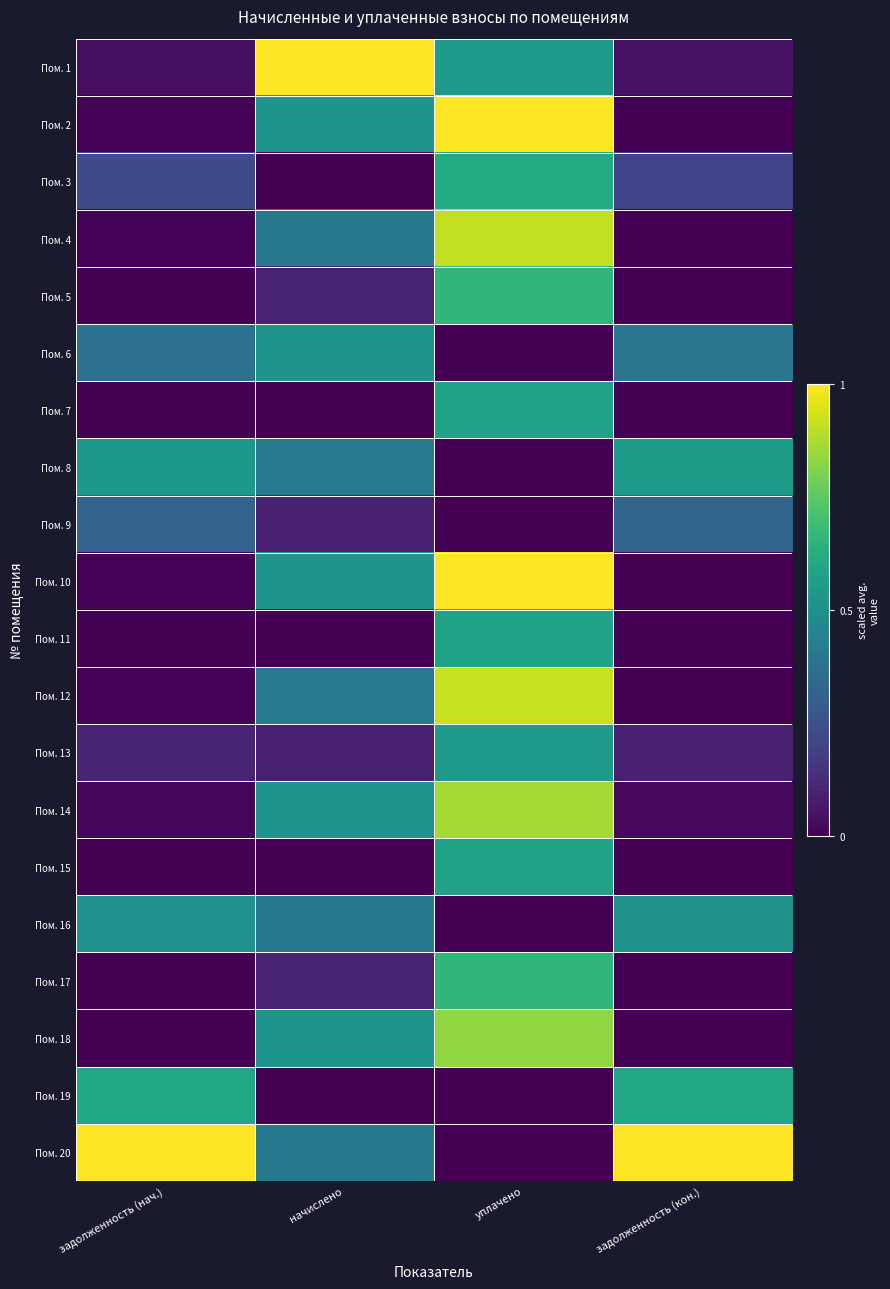

Reading left to right, list all the values displayed in this chart.

Пом. 1: задолженность (нач.)=0.0	начислено=1.0	уплачено=0.5	задолженность (кон.)=0.0
Пом. 2: задолженность (нач.)=0.0	начислено=0.5	уплачено=1.0	задолженность (кон.)=0.0
Пом. 3: задолженность (нач.)=0.2	начислено=0.0	уплачено=0.6	задолженность (кон.)=0.2
Пом. 4: задолженность (нач.)=0.0	начислено=0.4	уплачено=0.9	задолженность (кон.)=0.0
Пом. 5: задолженность (нач.)=0.0	начислено=0.1	уплачено=0.7	задолженность (кон.)=0.0
Пом. 6: задолженность (нач.)=0.4	начислено=0.5	уплачено=0.0	задолженность (кон.)=0.4
Пом. 7: задолженность (нач.)=0.0	начислено=0.0	уплачено=0.6	задолженность (кон.)=0.0
Пом. 8: задолженность (нач.)=0.5	начислено=0.4	уплачено=0.0	задолженность (кон.)=0.5
Пом. 9: задолженность (нач.)=0.3	начислено=0.1	уплачено=0.0	задолженность (кон.)=0.3
Пом. 10: задолженность (нач.)=0.0	начислено=0.5	уплачено=1.0	задолженность (кон.)=0.0
Пом. 11: задолженность (нач.)=0.0	начислено=0.0	уплачено=0.6	задолженность (кон.)=0.0
Пом. 12: задолженность (нач.)=0.0	начислено=0.4	уплачено=0.9	задолженность (кон.)=0.0
Пом. 13: задолженность (нач.)=0.1	начислено=0.1	уплачено=0.5	задолженность (кон.)=0.1
Пом. 14: задолженность (нач.)=0.0	начислено=0.5	уплачено=0.9	задолженность (кон.)=0.0
Пом. 15: задолженность (нач.)=0.0	начислено=0.0	уплачено=0.6	задолженность (кон.)=0.0
Пом. 16: задолженность (нач.)=0.5	начислено=0.4	уплачено=0.0	задолженность (кон.)=0.5
Пом. 17: задолженность (нач.)=0.0	начислено=0.1	уплачено=0.7	задолженность (кон.)=0.0
Пом. 18: задолженность (нач.)=0.0	начислено=0.5	уплачено=0.8	задолженность (кон.)=0.0
Пом. 19: задолженность (нач.)=0.6	начислено=0.0	уплачено=0.0	задолженность (кон.)=0.6
Пом. 20: задолженность (нач.)=1.0	начислено=0.4	уплачено=0.0	задолженность (кон.)=1.0